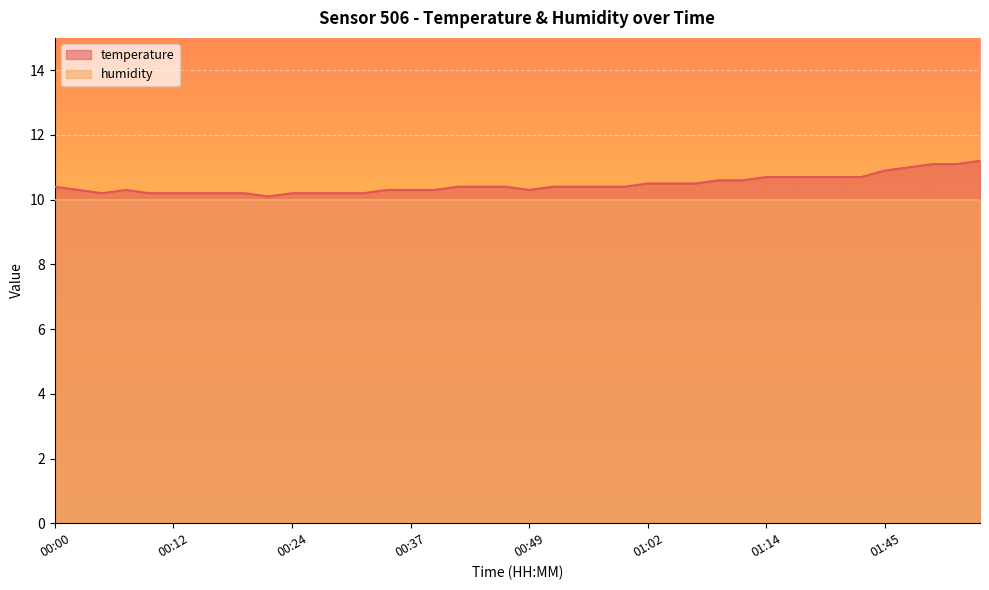

What is the sum of the values at 01:34 and 00:34?

21.0